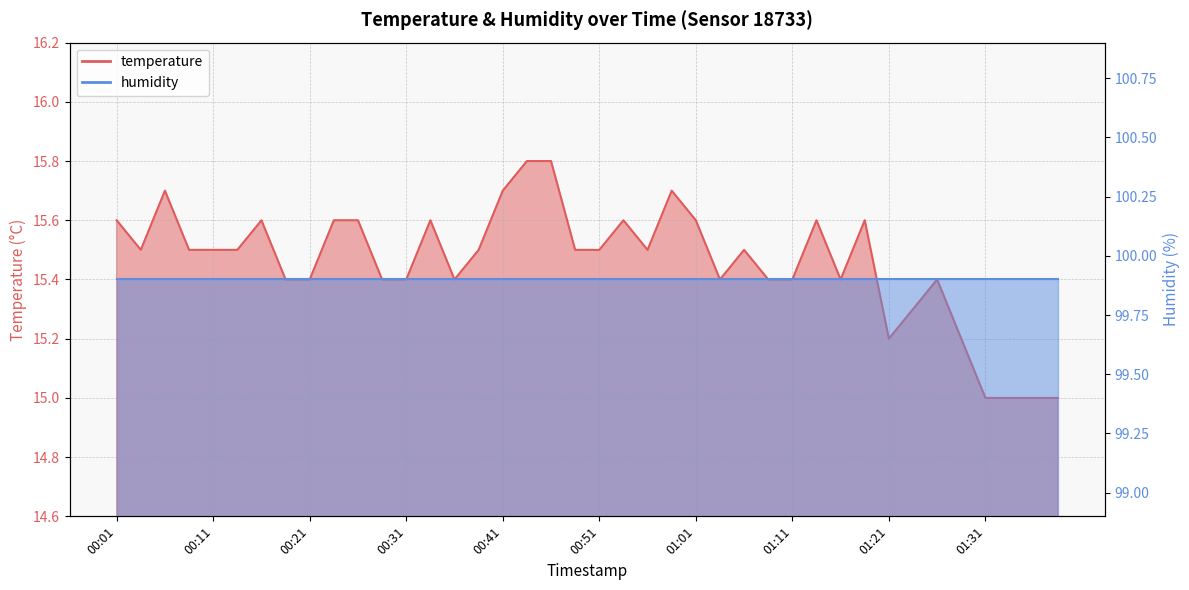

What is the change in value from 00:46 to 01:03?

-0.4